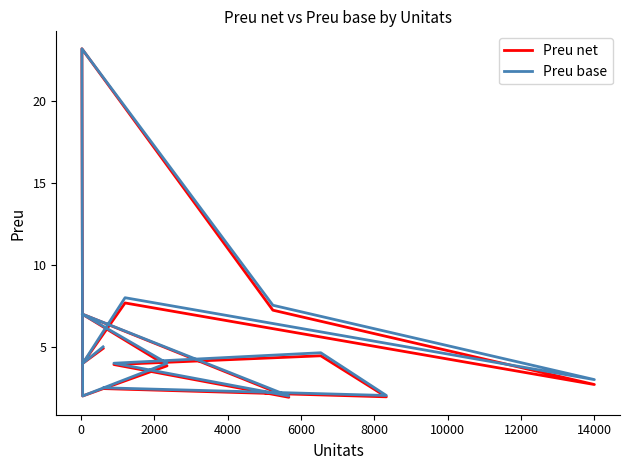

What position from the left is 10000?

7